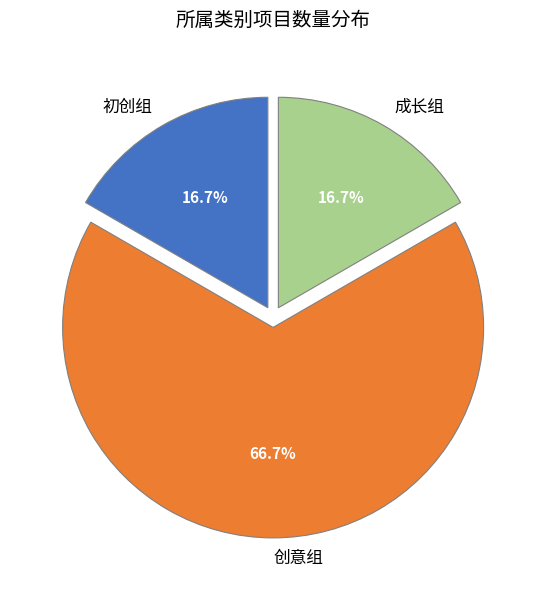

True or false: 成长组 accounts for 5% of the total.

False